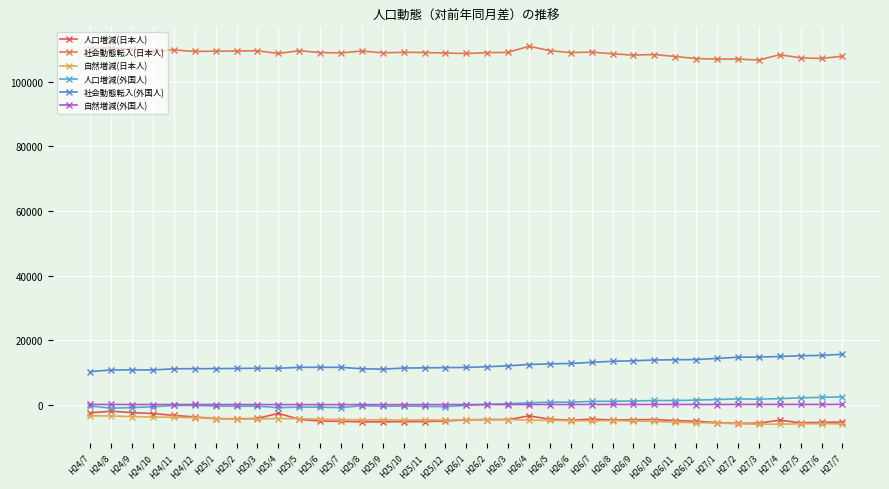

How many categories are shown in the chart?

37